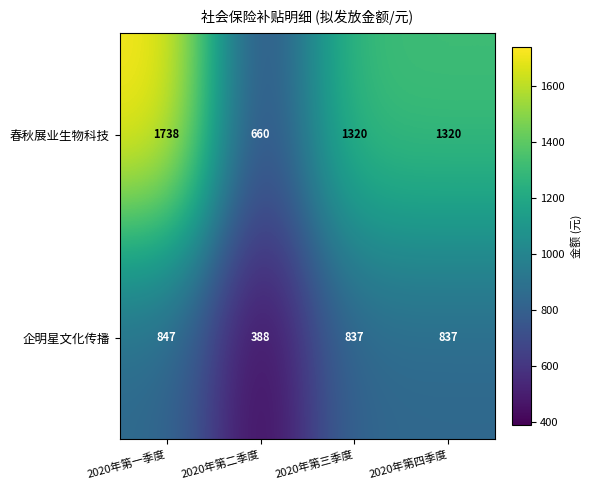

What is the maximum value shown in the chart?

1738